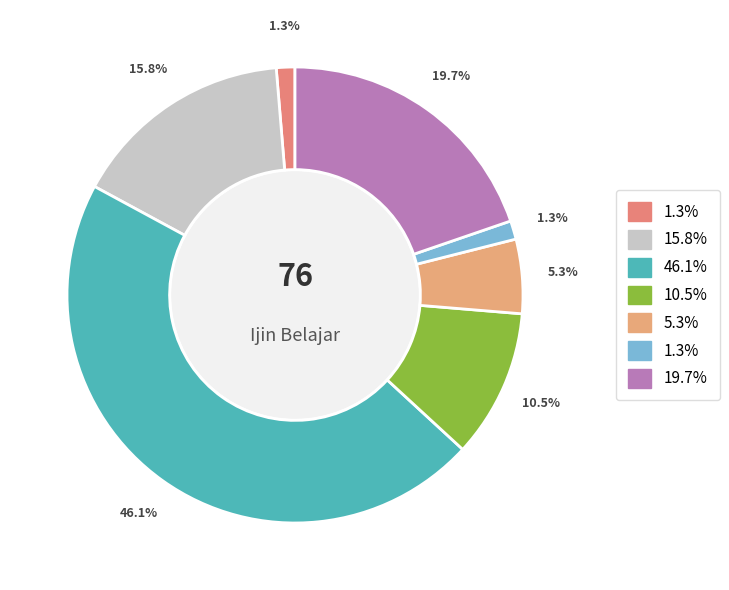

How many slices are in this pie chart?

7